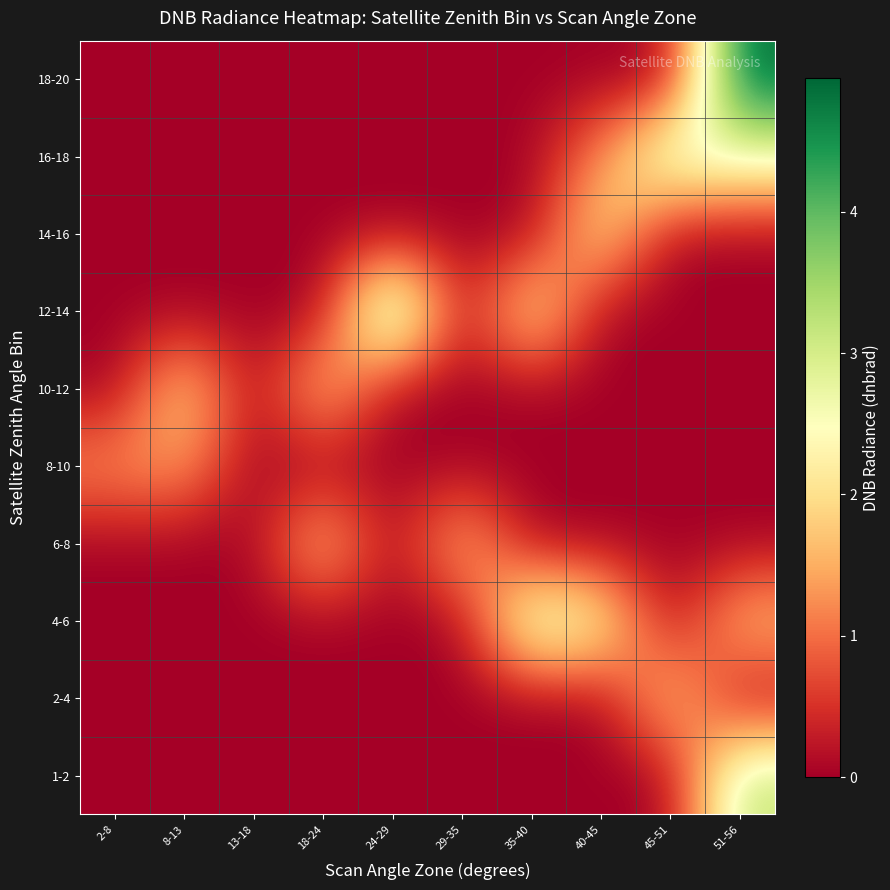

Count the number of data series in this chart.

10